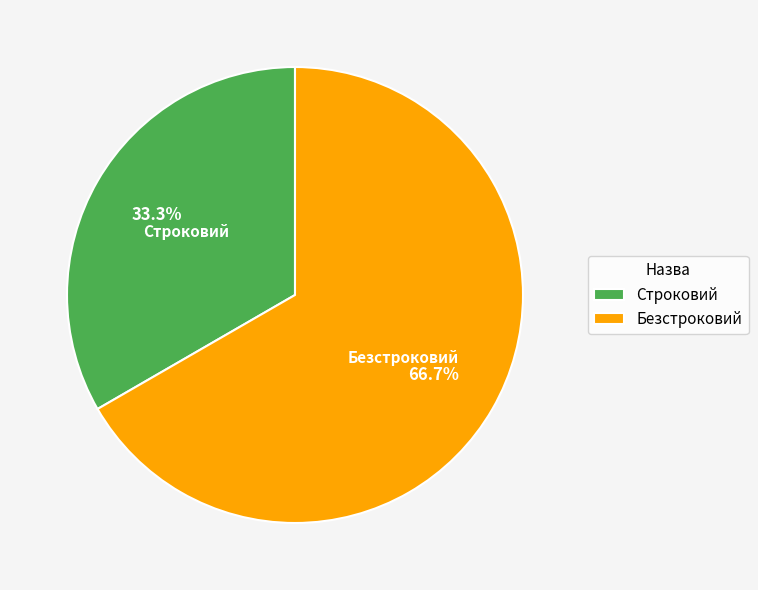

Which has a higher value, Строковий or Безстроковий?

Безстроковий